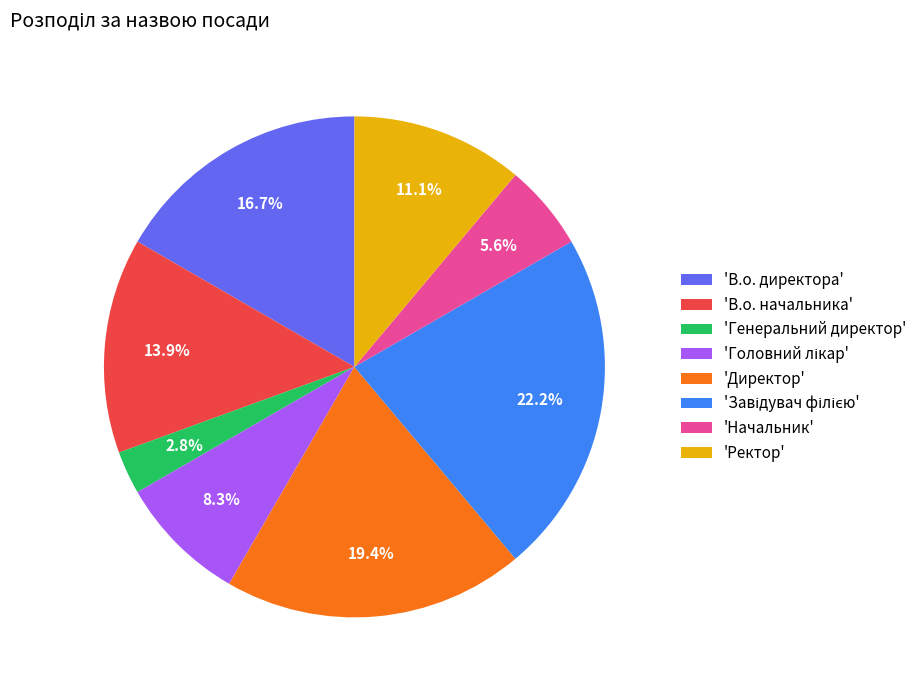

Which slice is the smallest?

'Генеральний директор'